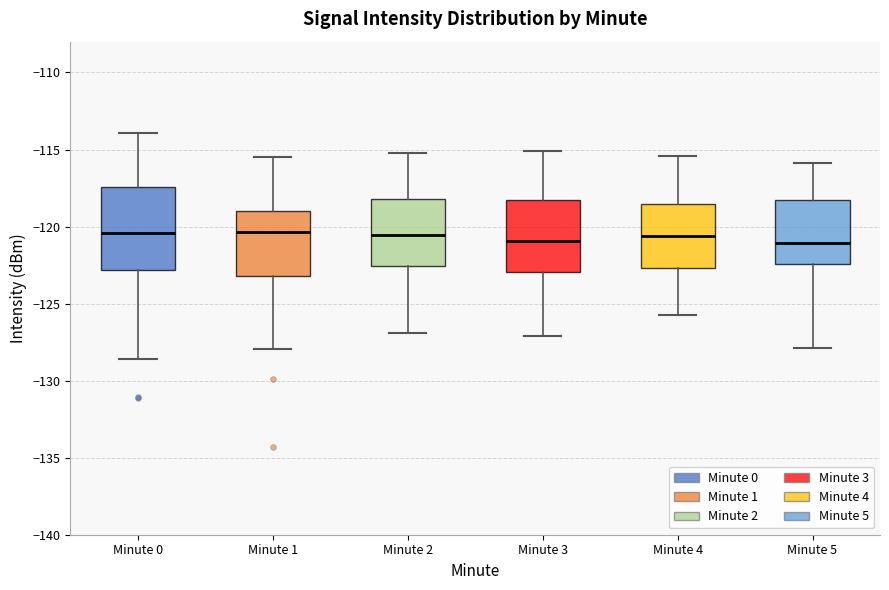

Reading left to right, read every box against the y-axis: the position of its median line, the range the box covers, and the ends of its whiskers. The values are not printed on the chart, so give them approximately, as read against the axis.

Minute 0: median -120.5, box -123.0 to -117.5, whiskers -128.5 to -114.0
Minute 1: median -120.5, box -123.0 to -119.0, whiskers -128.0 to -115.5
Minute 2: median -120.5, box -122.5 to -118.0, whiskers -127.0 to -115.0
Minute 3: median -121.0, box -123.0 to -118.5, whiskers -127.0 to -115.0
Minute 4: median -120.5, box -122.5 to -118.5, whiskers -126.0 to -115.5
Minute 5: median -121.0, box -122.5 to -118.5, whiskers -128.0 to -116.0